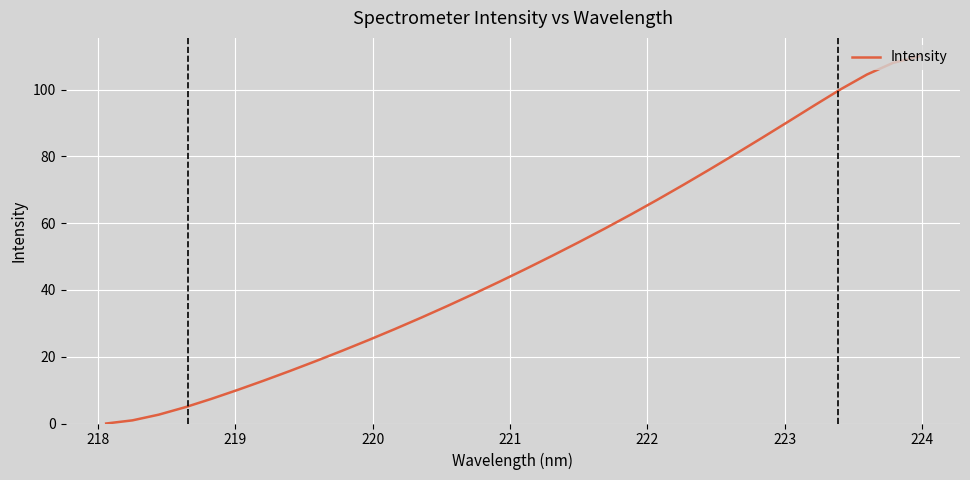

What is the sum of all values?

1557.9